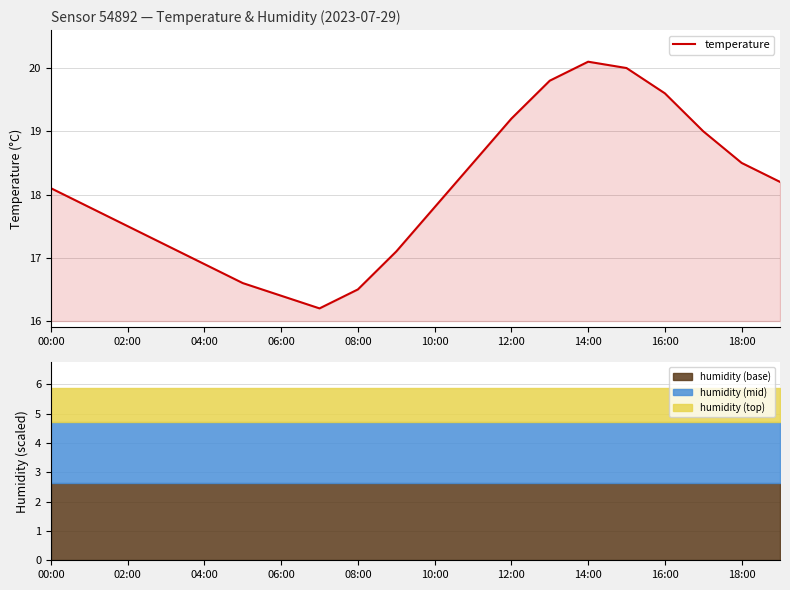

True or false: temperature has a value of 17.8 at 10:00.

True